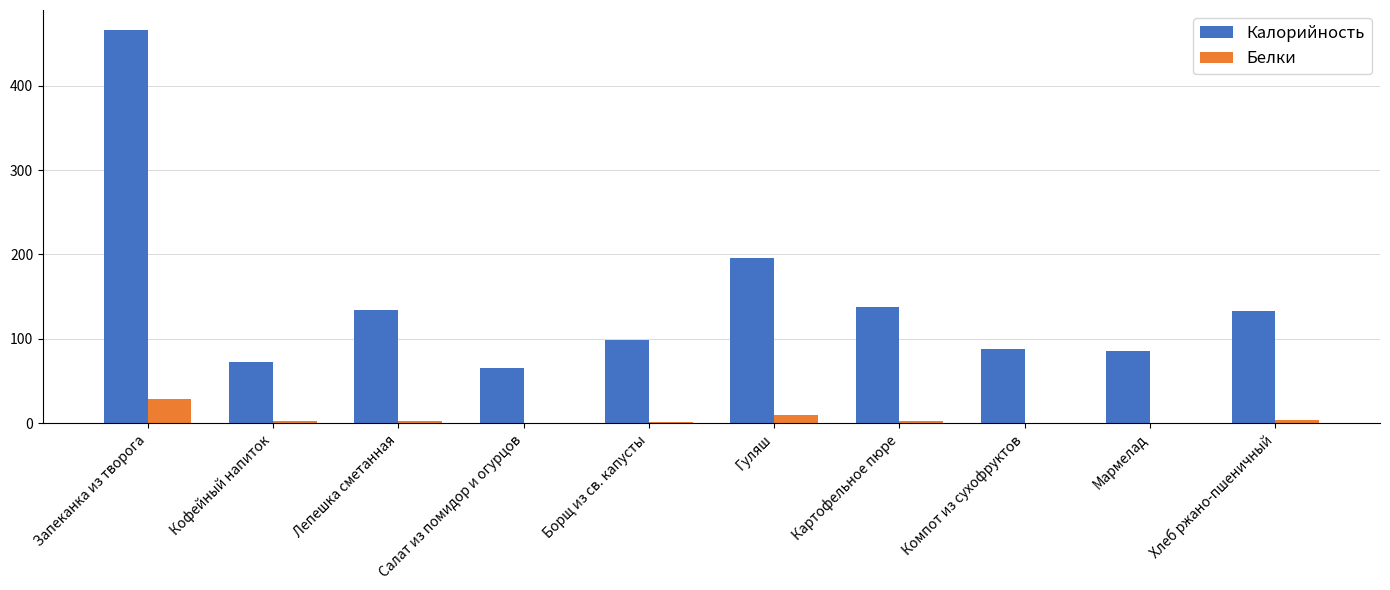

At which label is Белки closest to 14?

Гуляш